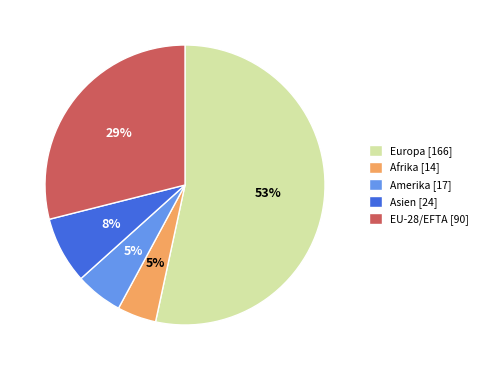

To the nearest percent, what is the average slice percentage?

20%